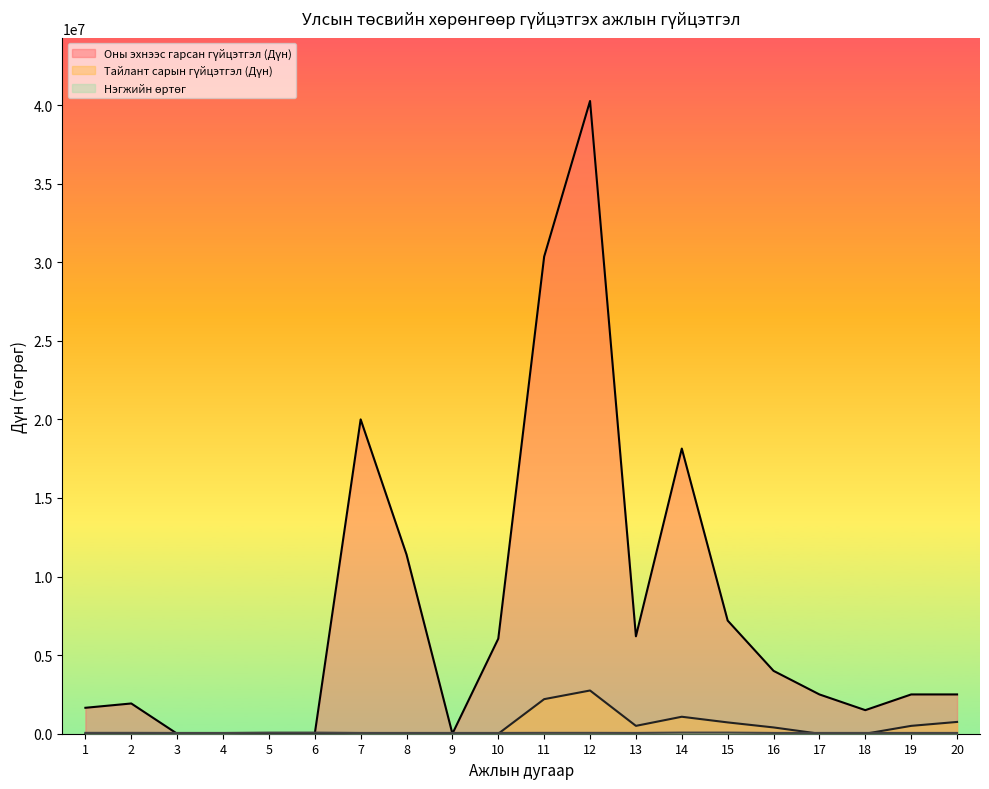

Between 3 and 4, which series saw the biggest shift?

Оны эхнээс гарсан гүйцэтгэл (Дүн)